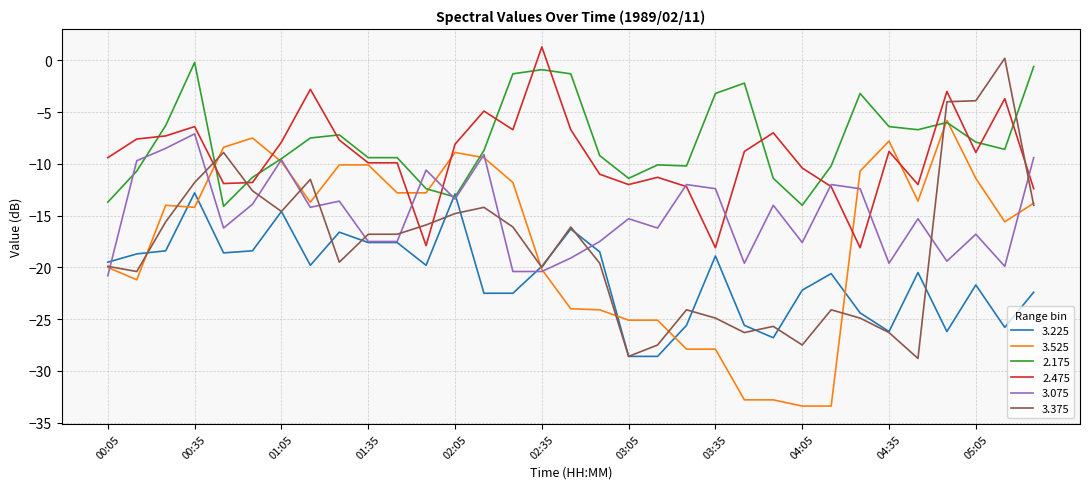

What is the maximum value for 3.075?

-7.1